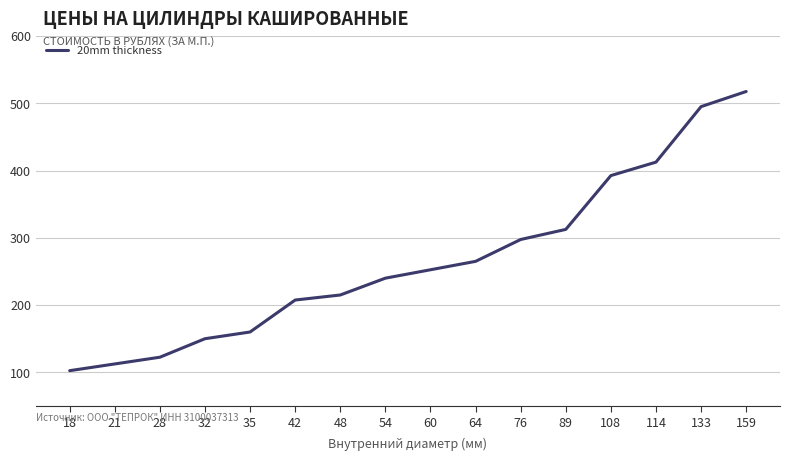

Where does the data first go above 252?

60